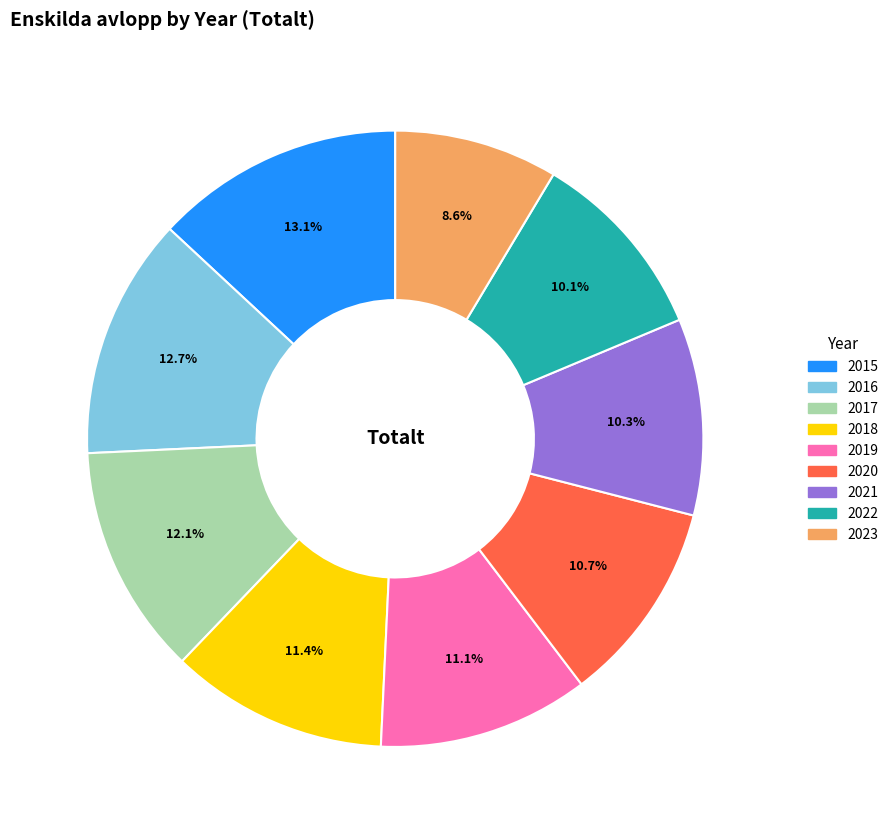

Is it true that 2023 is 22% of the pie?

False